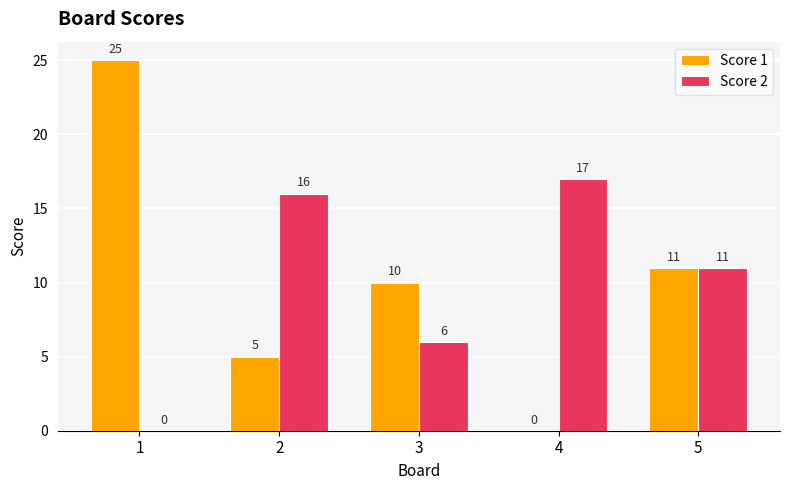

The value of Score 2 at 3 is 10. True or false?

False